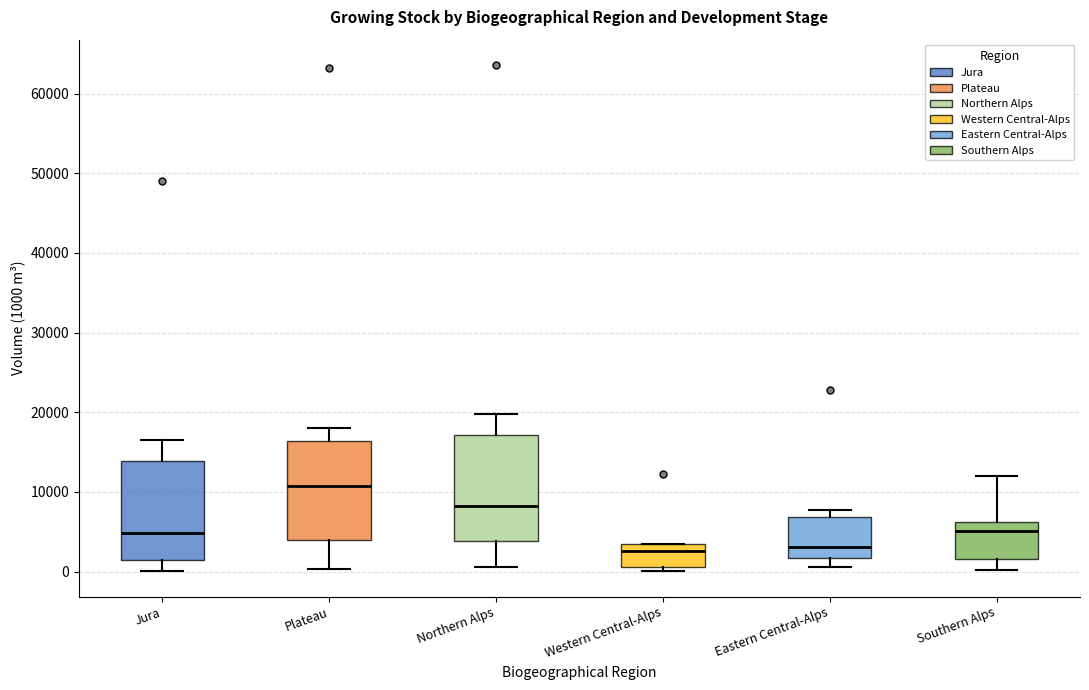

Reading left to right, transcribe this box plot: for each box, give where its median line is, the range the box spans, and where its two whiskers end, as read against the y-axis. The values are not printed on the chart, so give them approximately, as read against the axis.

Jura: median 5000, box 1000 to 14000, whiskers 0 to 17000
Plateau: median 11000, box 4000 to 16000, whiskers 0 to 18000
Northern Alps: median 8000, box 4000 to 17000, whiskers 1000 to 20000
Western Central-Alps: median 3000 (just below the box's upper edge), box 1000 to 3000, whiskers 0 to 3000
Eastern Central-Alps: median 3000, box 2000 to 7000, whiskers 1000 to 8000
Southern Alps: median 5000, box 2000 to 6000, whiskers 0 to 12000